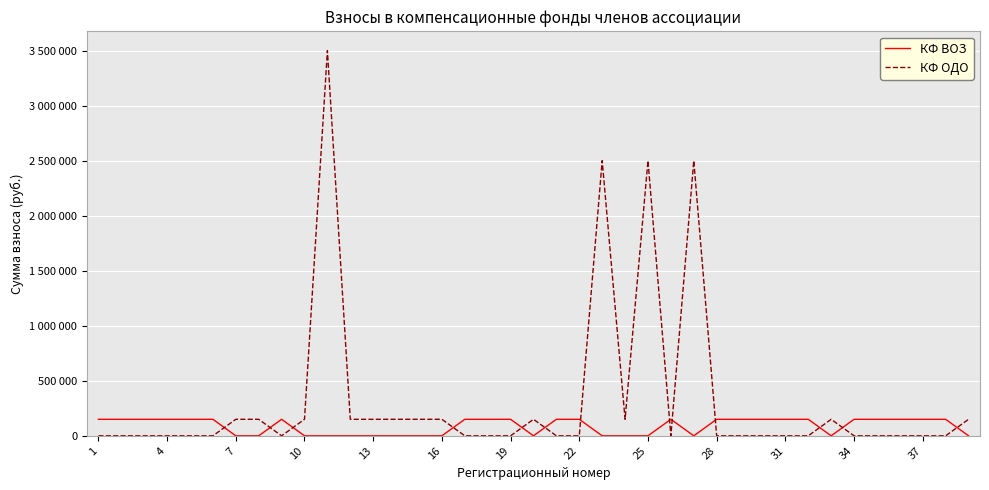

Reading left to right, list all the values displayed in this chart.

КФ ВОЗ: 150000	150000	150000	150000	150000	150000	0	0	150000	0	0	0	0	0	0	0	150000	150000	150000	0	150000	150000	0	0	0	150000	0	150000	150000	150000	150000	150000	0	150000	150000	150000	150000	150000	0
КФ ОДО: 0	0	0	0	0	0	150000	150000	0	150000	3500000	150000	150000	150000	150000	150000	0	0	0	150000	0	0	2500000	150000	2500000	0	2500000	0	0	0	0	0	150000	0	0	0	0	0	150000